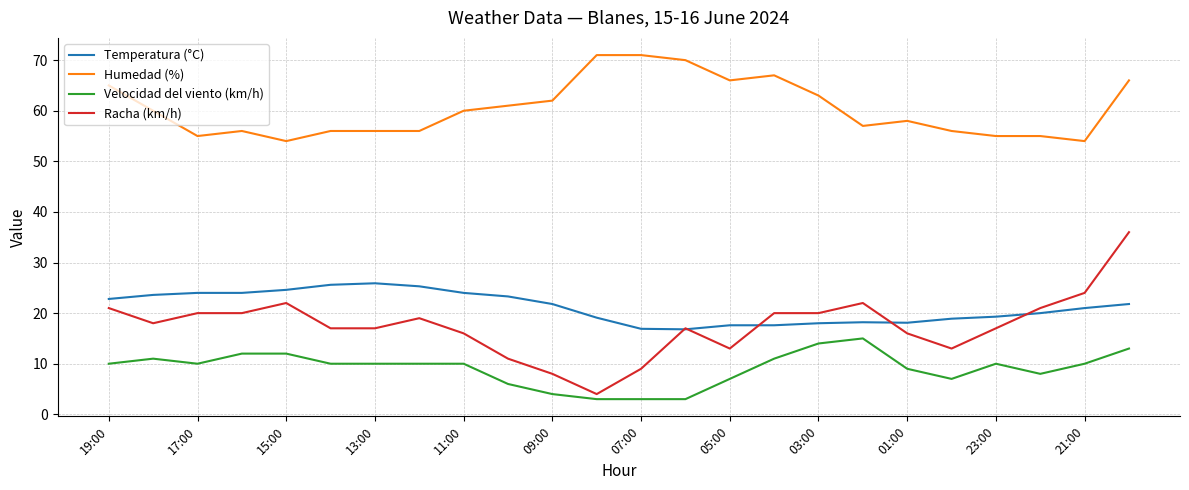

True or false: Racha (km/h) and Humedad (%) intersect in this chart.

False